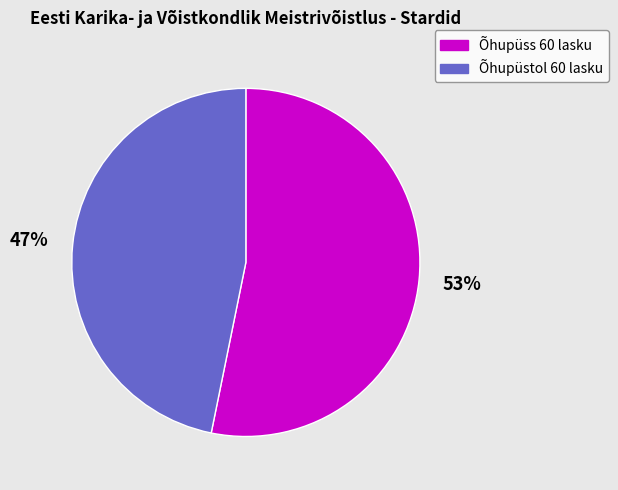

Which category accounts for the majority?

Õhupüss 60 lasku